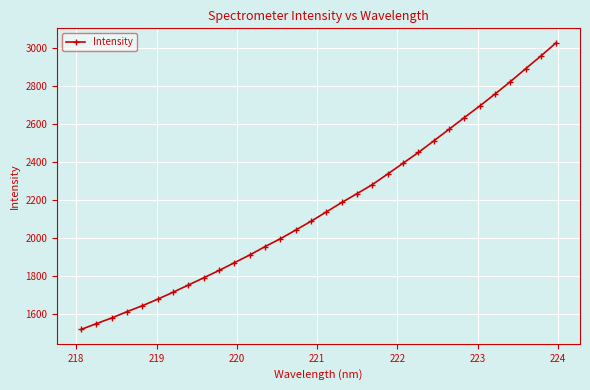

What is the greatest value displayed?

3026.8